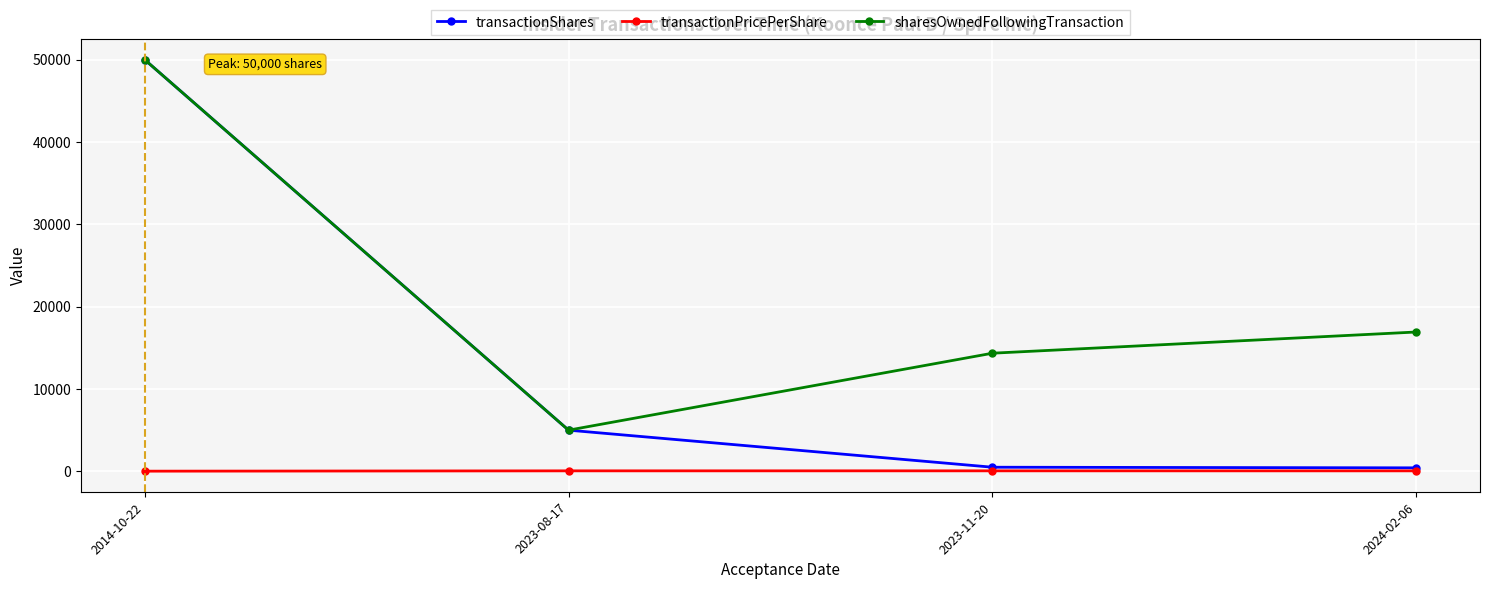

Rank the series by their average value, from lowest to highest.

transactionPricePerShare, transactionShares, sharesOwnedFollowingTransaction